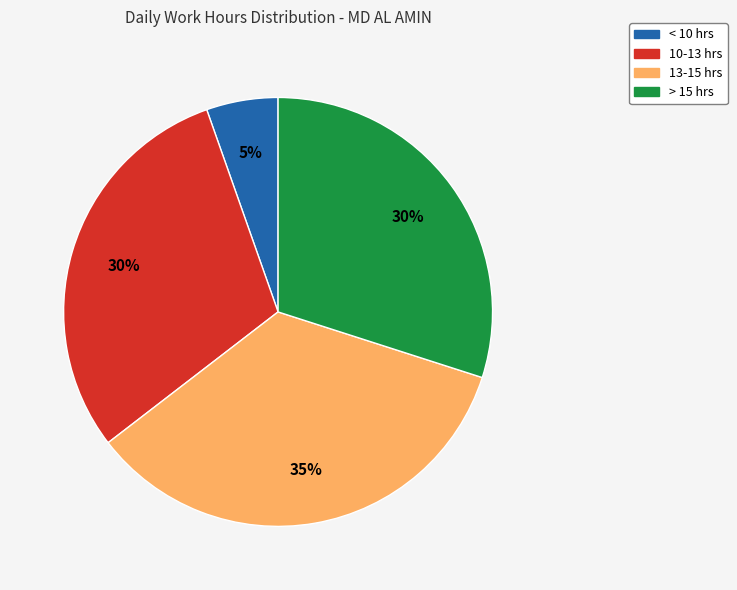

Count the number of slices in the pie.

4